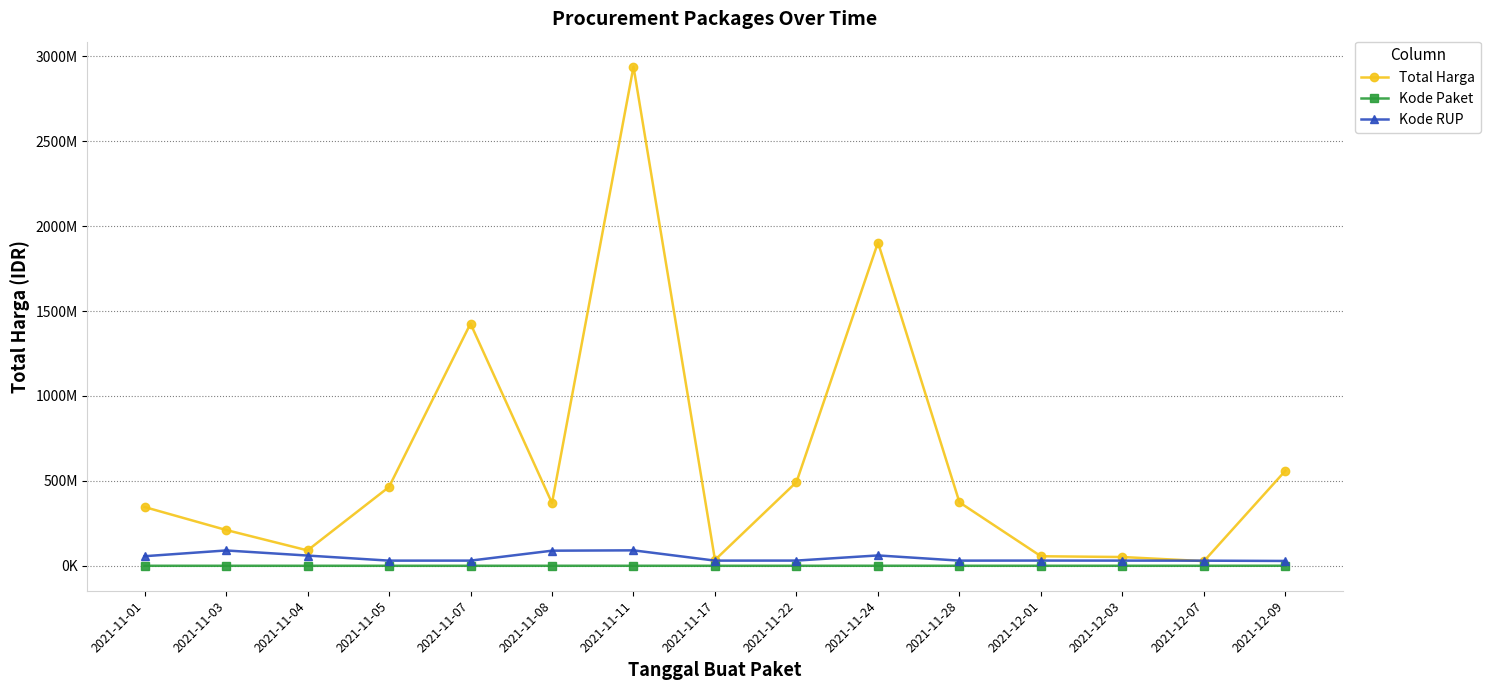

Reading left to right, extract all data points from this chart.

Total Harga: 2021-11-01=346053900	2021-11-03=210965270	2021-11-04=90672075	2021-11-05=464002100	2021-11-07=1425867900	2021-11-08=369566000	2021-11-11=2938833240	2021-11-17=34292000	2021-11-22=493000000	2021-11-24=1903327100	2021-11-28=373404000	2021-12-01=56152800	2021-12-03=51601000	2021-12-07=27412000	2021-12-09=559971000
Kode Paket: 2021-11-01=1139	2021-11-03=31456	2021-11-04=25845	2021-11-05=13652	2021-11-07=16823	2021-11-08=62640	2021-11-11=84587	2021-11-17=40112	2021-11-22=55826	2021-11-24=141173	2021-11-28=91101	2021-12-01=103541	2021-12-03=117783	2021-12-07=128516	2021-12-09=277693
Kode RUP: 2021-11-01=56342157	2021-11-03=90267522	2021-11-04=60267153	2021-11-05=30372232	2021-11-07=30428912	2021-11-08=88903868	2021-11-11=90928597	2021-11-17=30416731	2021-11-22=30636058	2021-11-24=61022631	2021-11-28=30363247	2021-12-01=30745112	2021-12-03=30527421	2021-12-07=30089034	2021-12-09=28497118